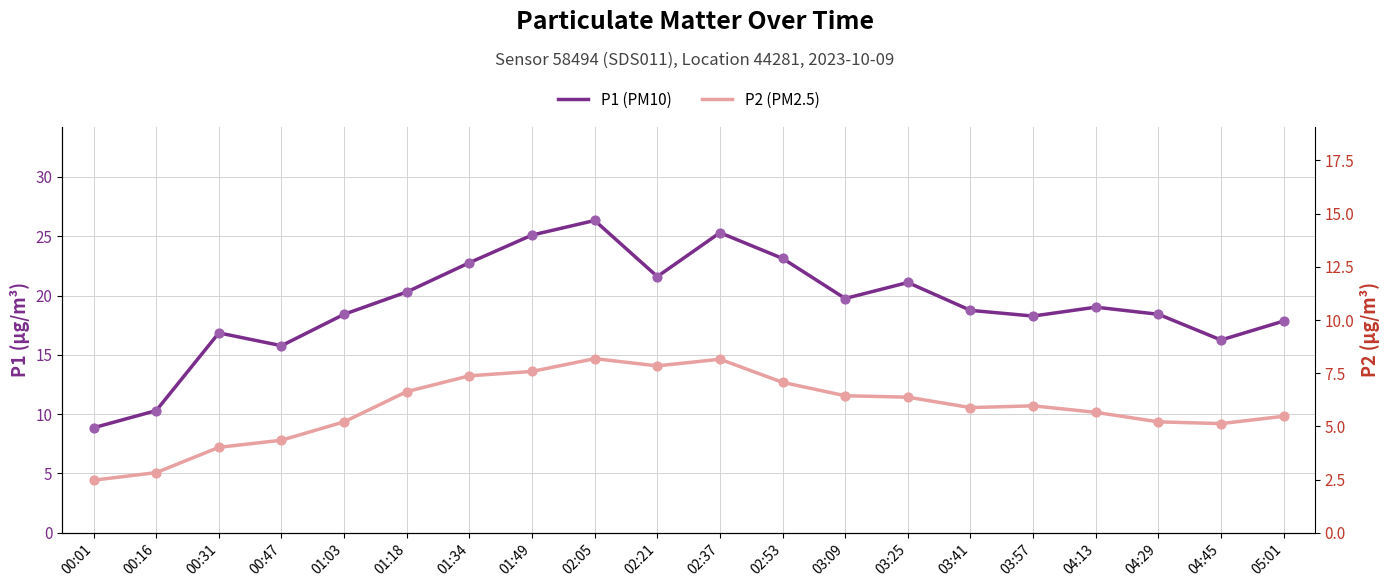

At how many categories does at least one series exceed 10?

19